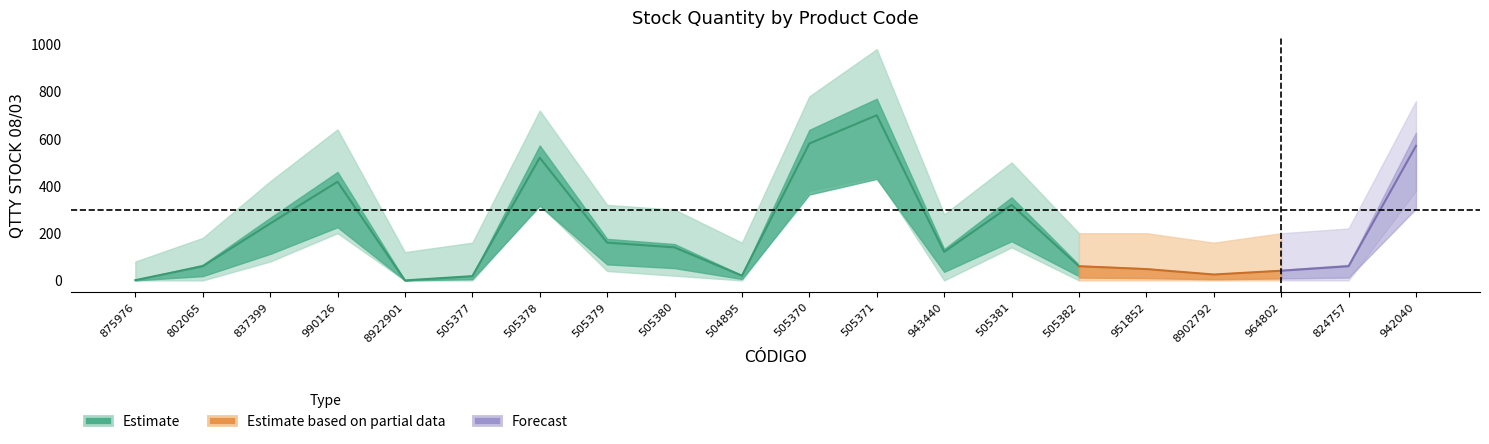

Where is the first local minimum for upper_bound?

8922901